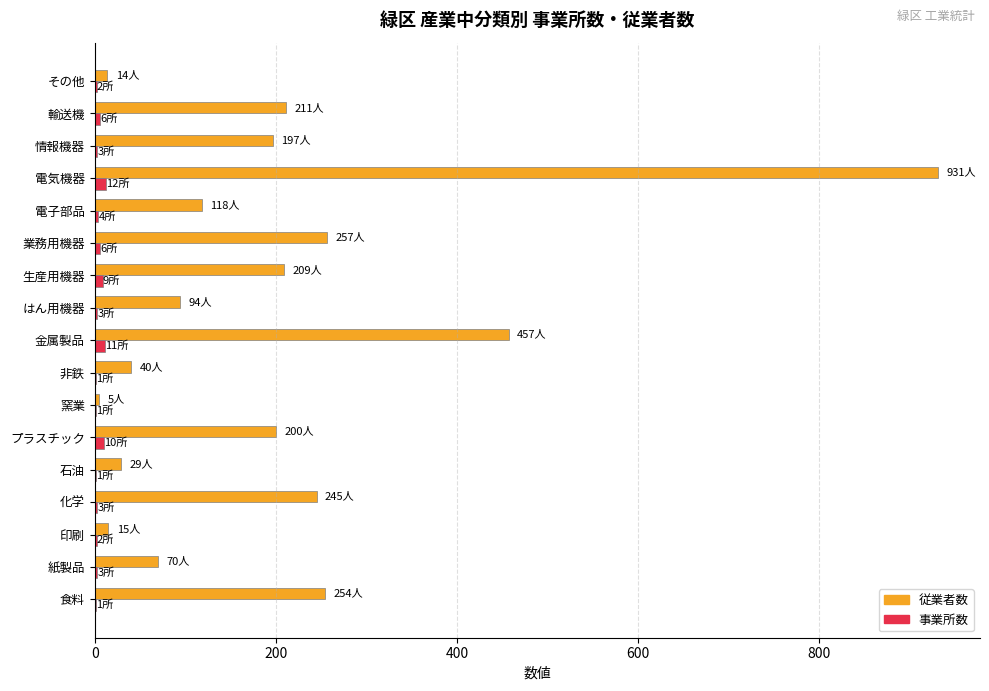

Where is 従業者数 nearest to the value 468?

金属製品